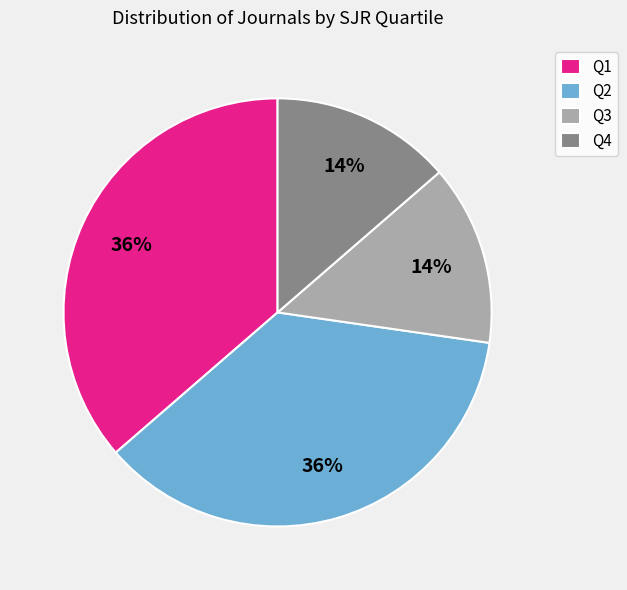

To the nearest percent, what portion does Q2 represent?

36%